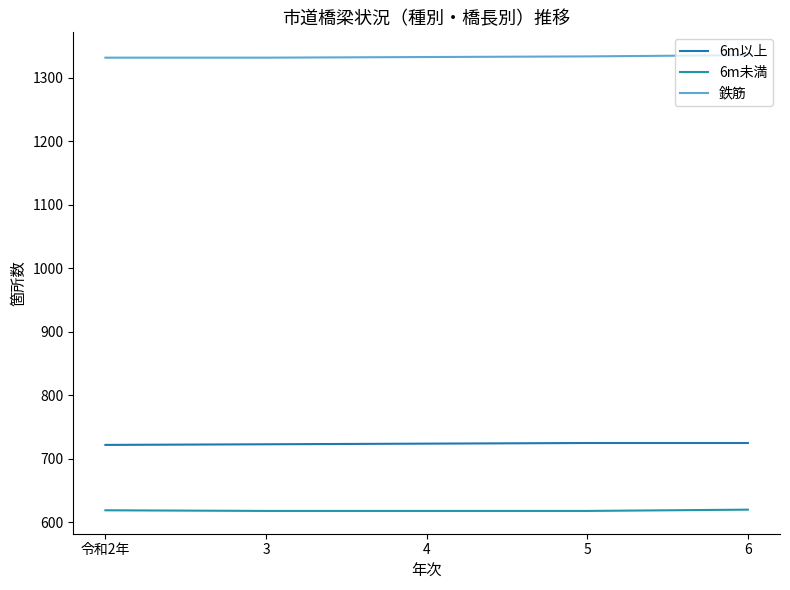

What is the lowest value of the 鉄筋 series?

1332